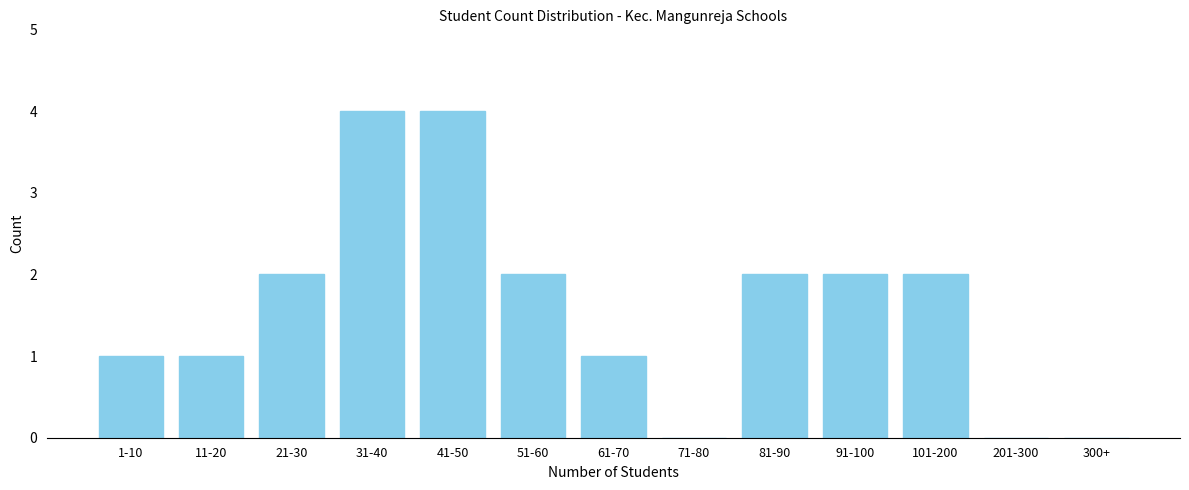

Reading left to right, extract all data points from this chart.

1-10=1	11-20=1	21-30=2	31-40=4	41-50=4	51-60=2	61-70=1	71-80=0	81-90=2	91-100=2	101-200=2	201-300=0	300+=0